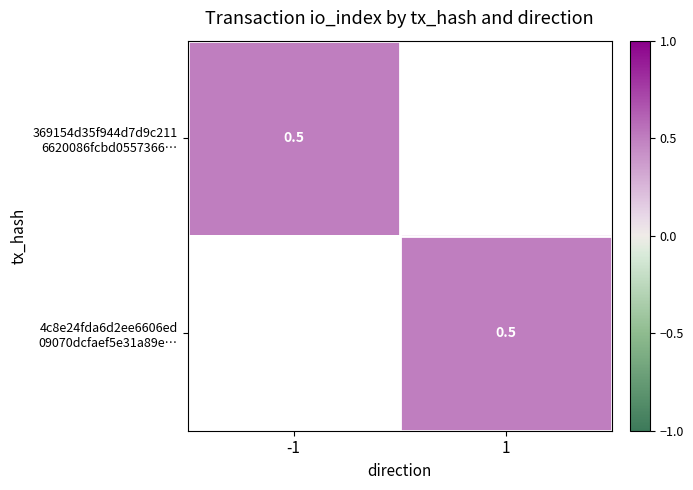

Between -1 and 1, which series saw the biggest shift?

369154d35f944d7d9c2116620086fcbd0557366